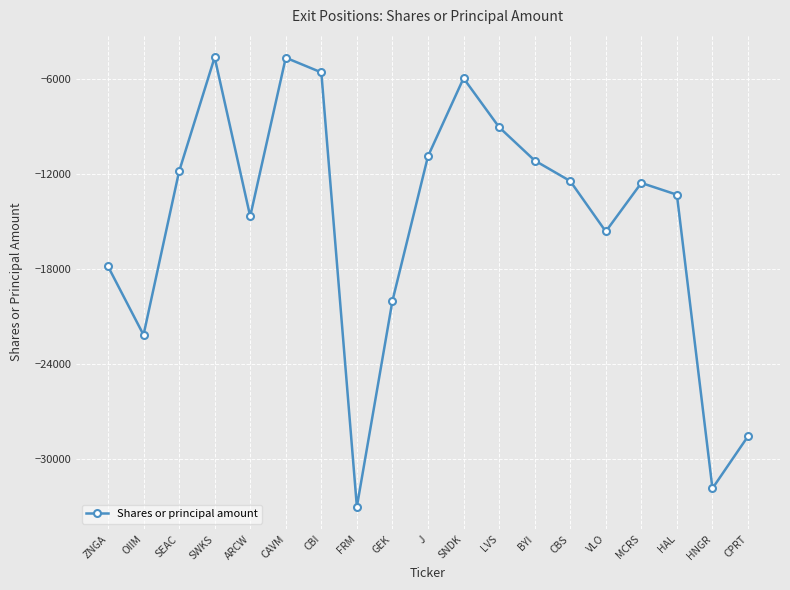

How many distinct data groups are displayed?

1